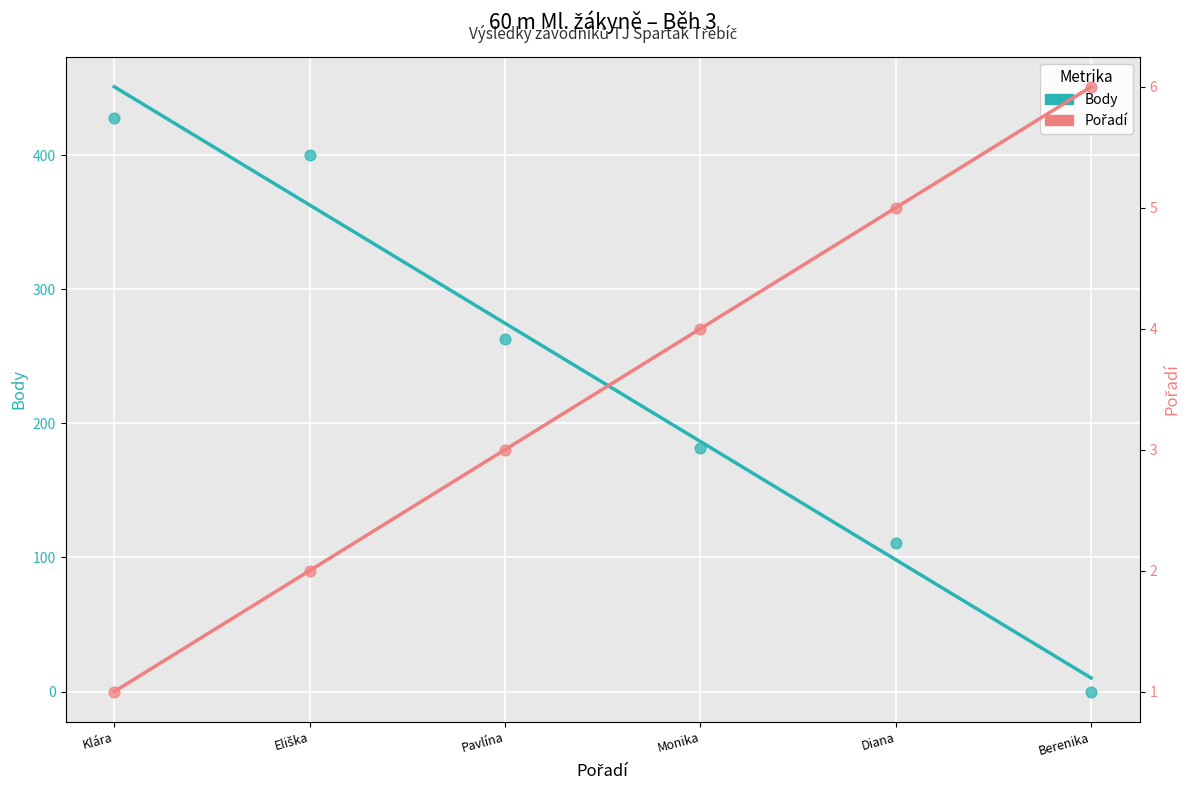

Which series reaches the minimum Y coordinate?

Pořadí